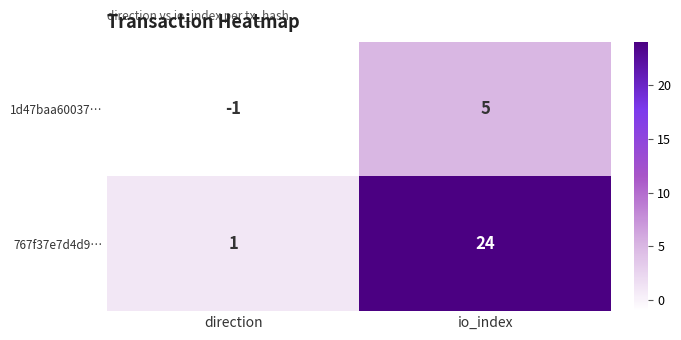

At which category is the sum across all series the highest?

io_index